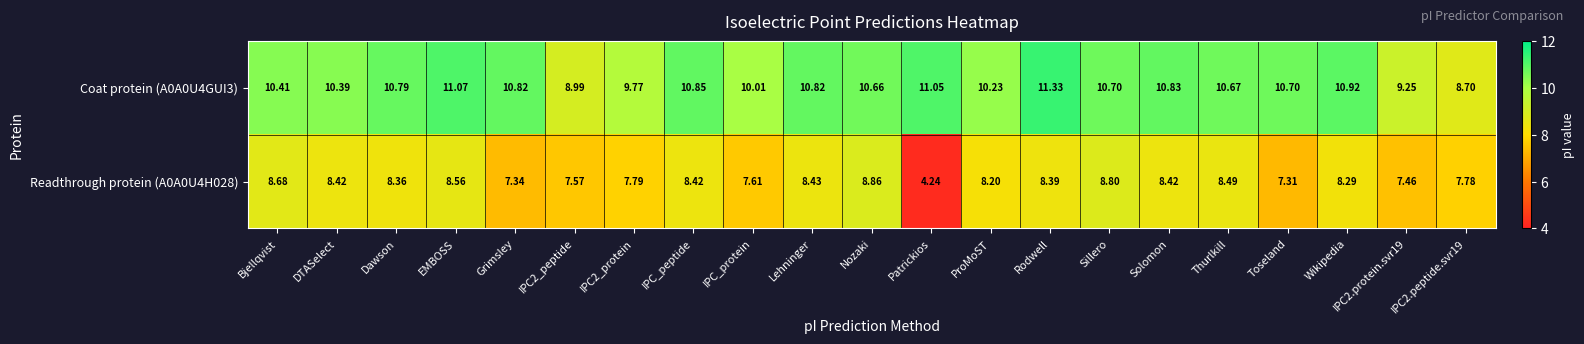

At which label is Readthrough protein (A0A0U4H028) closest to 6?

Toseland